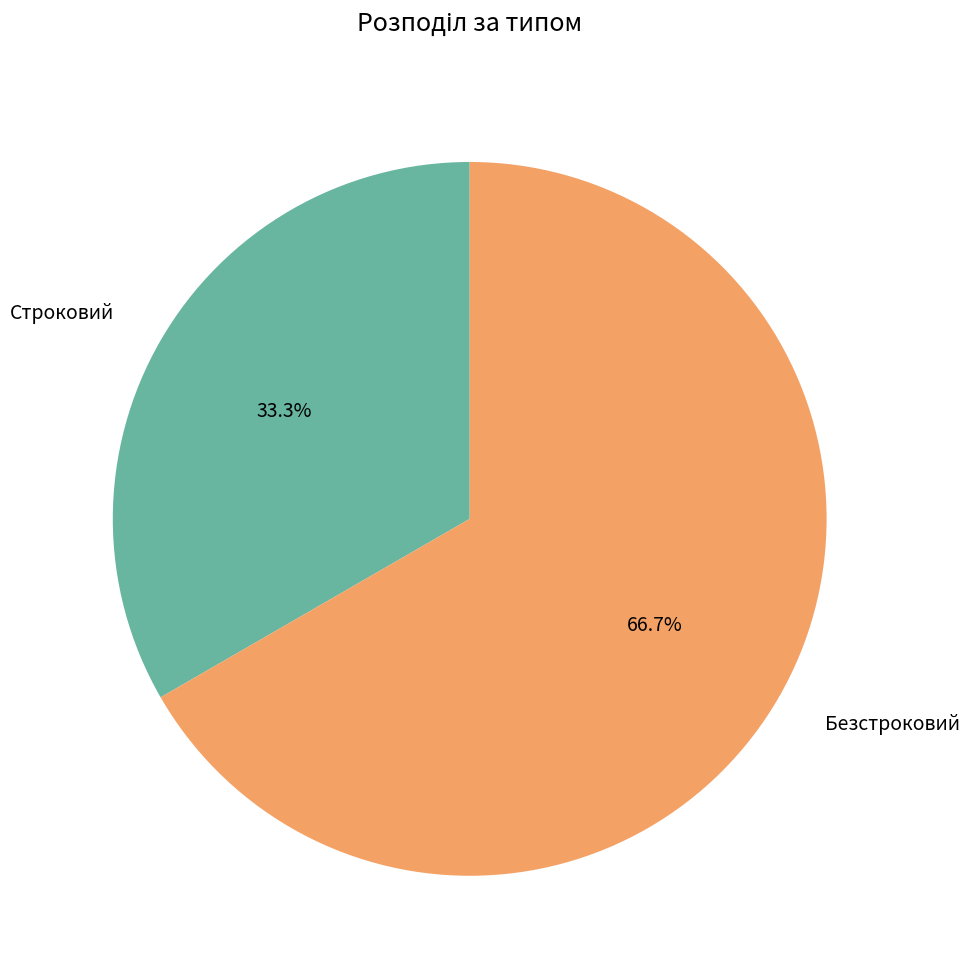

To the nearest percent, what portion does Строковий represent?

33%